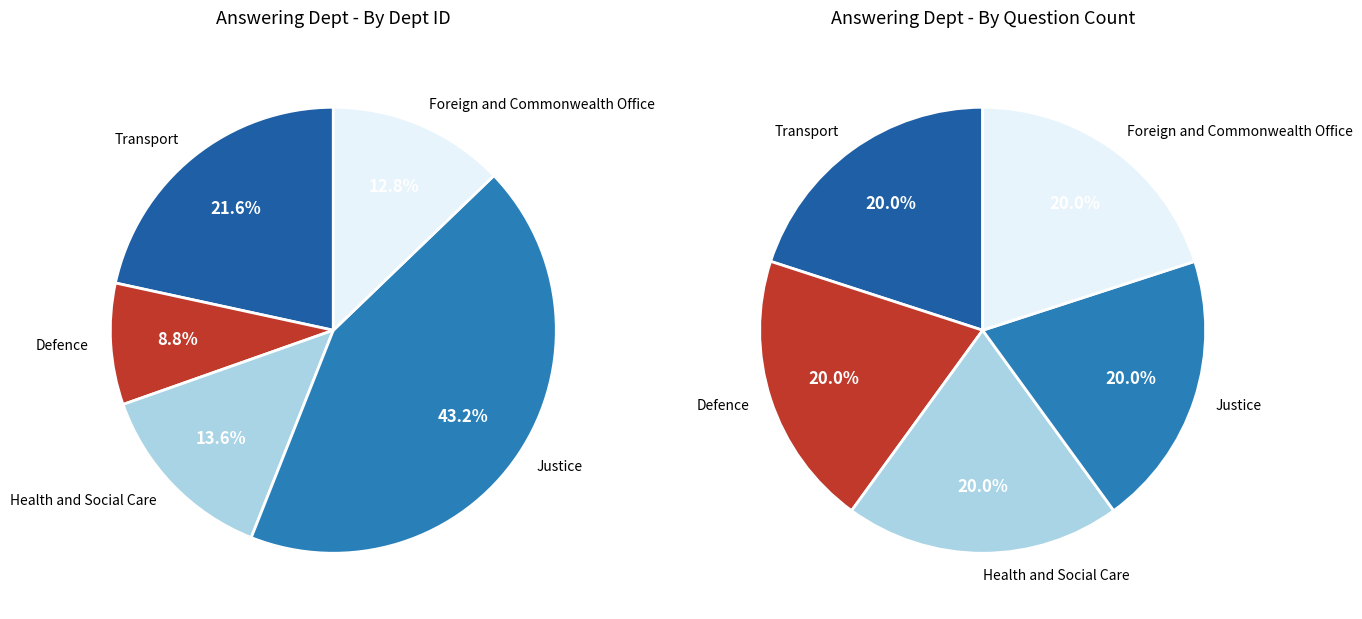

What is the change in value from Defence to Foreign and Commonwealth Office?

+5